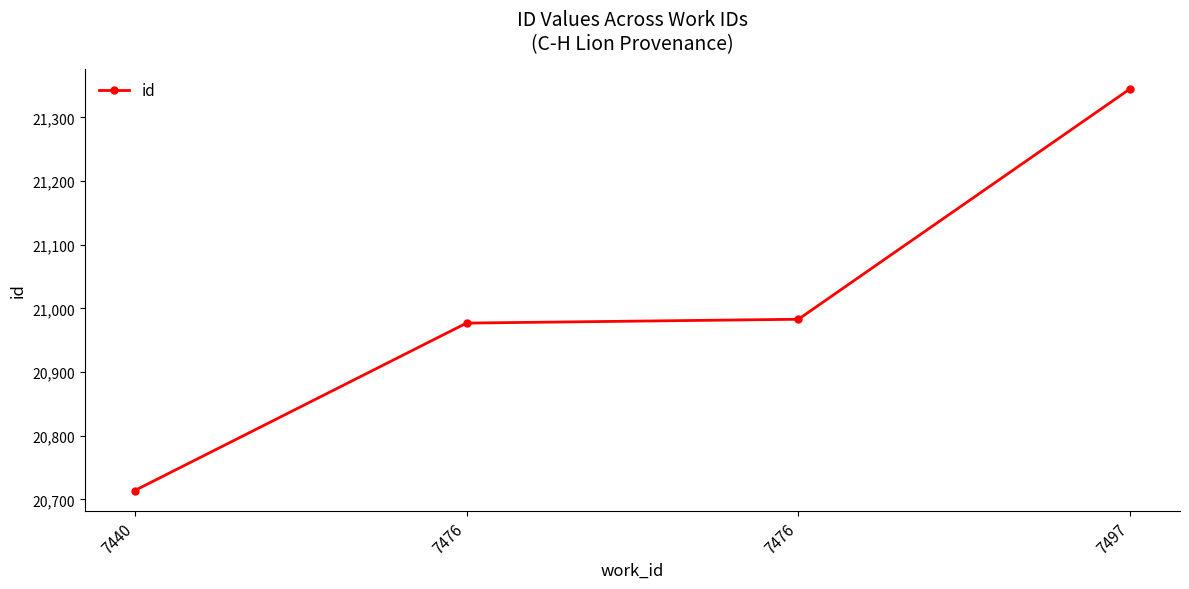

Between 7497 and 7440, which is larger?

7497